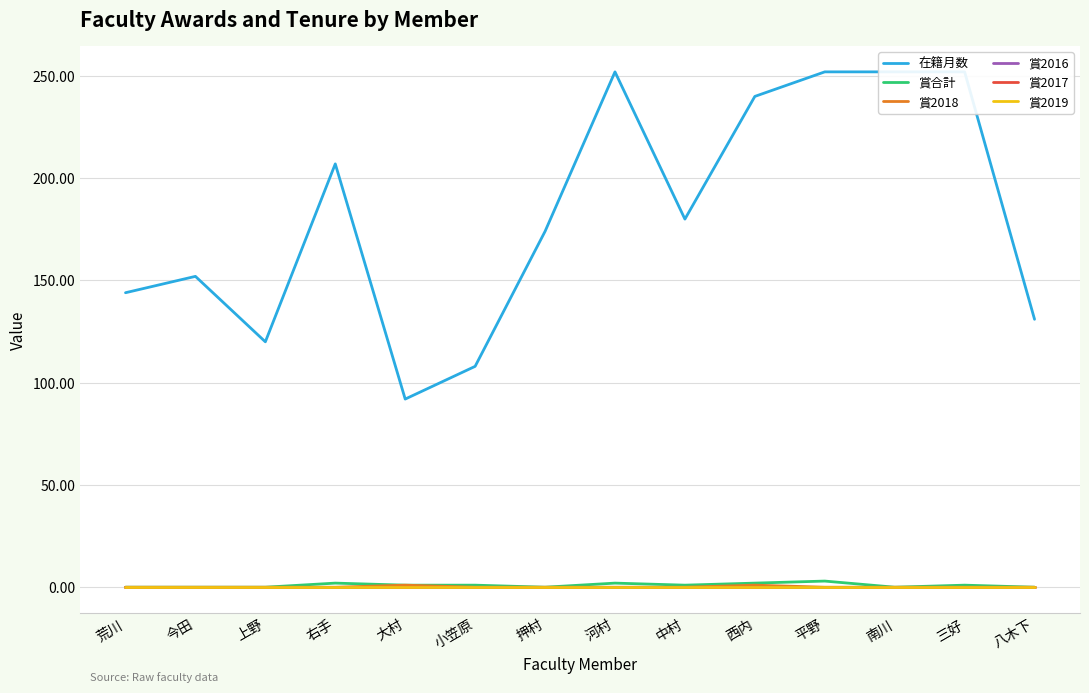

Is it true that 賞2017 equals 0 at 中村?

True